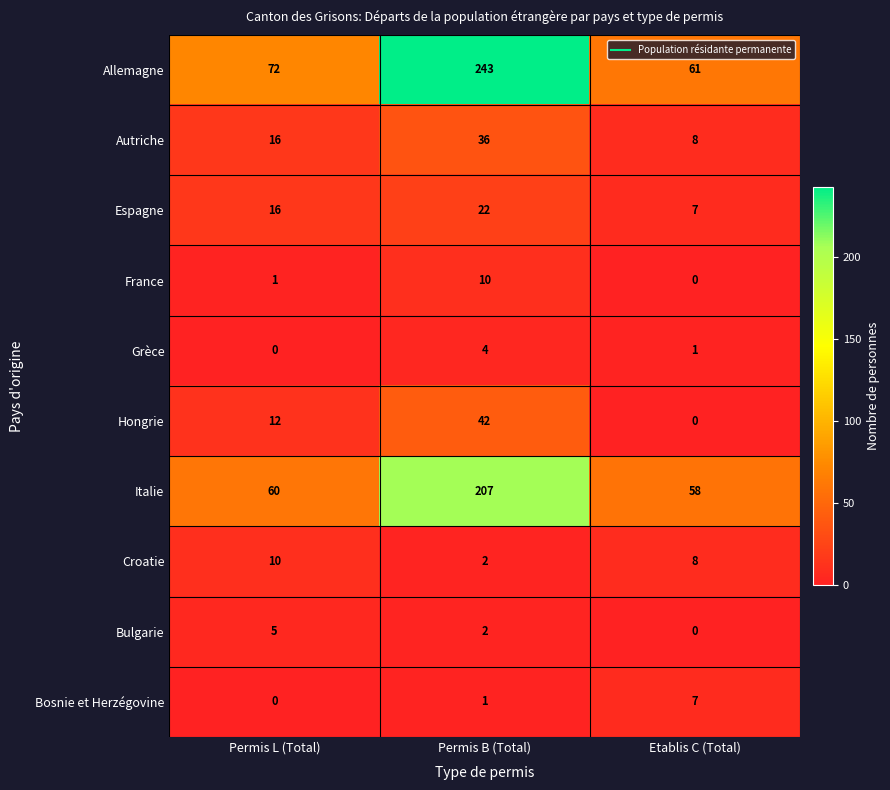

What is the total value across all series at Permis B (Total)?

569